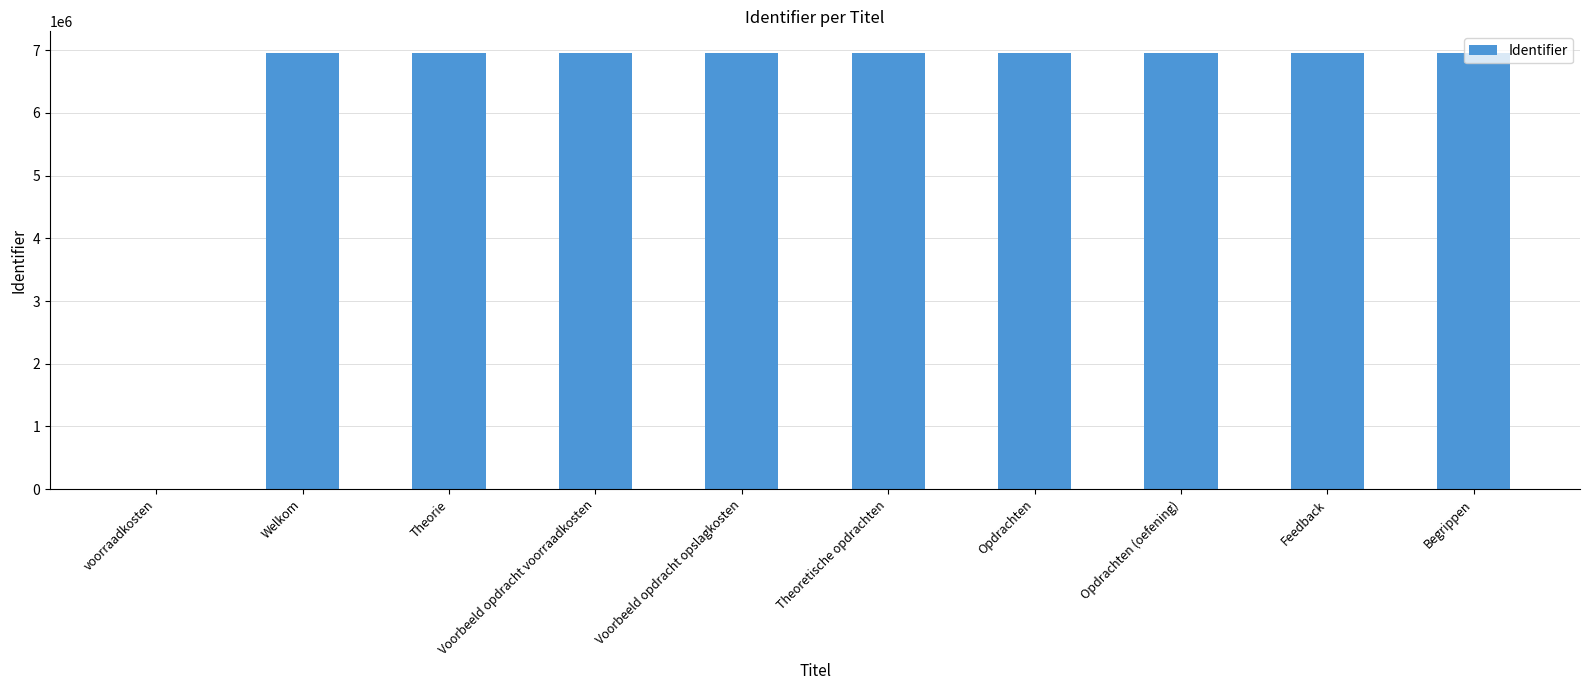

True or false: the data shows 1740718 at Theoretische opdrachten.

False